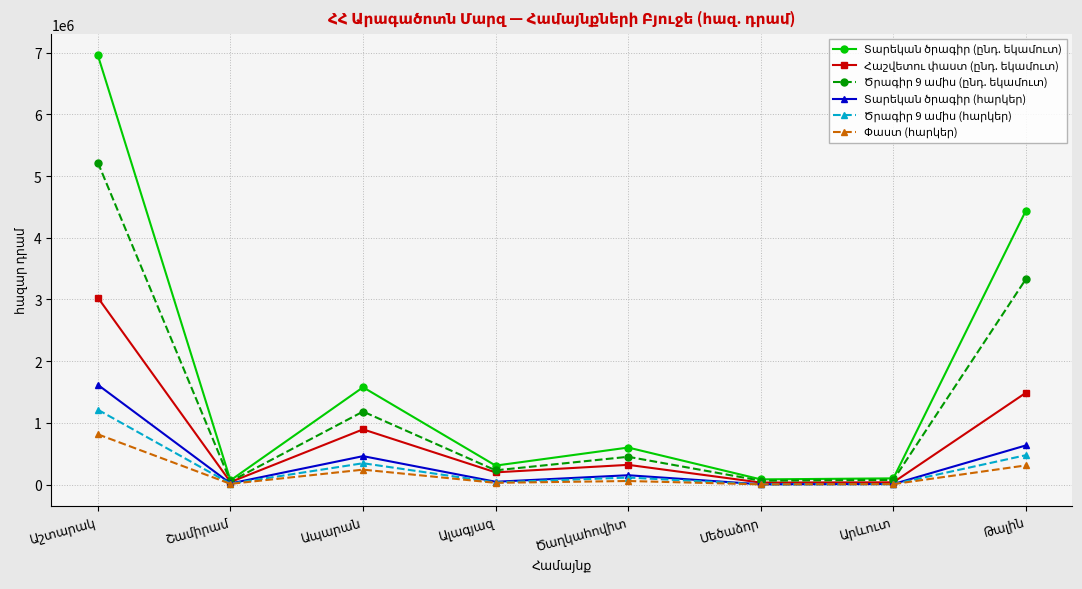

What is the greatest value displayed?

6956509.0